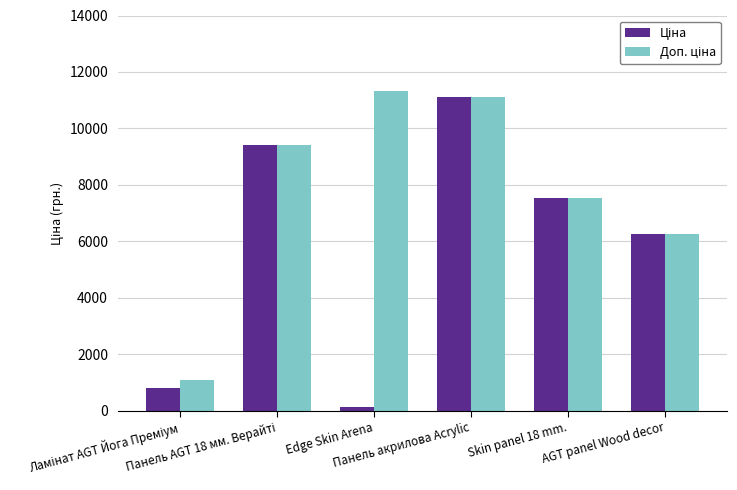

Which label corresponds to the largest value in the chart?

Edge Skin Arena